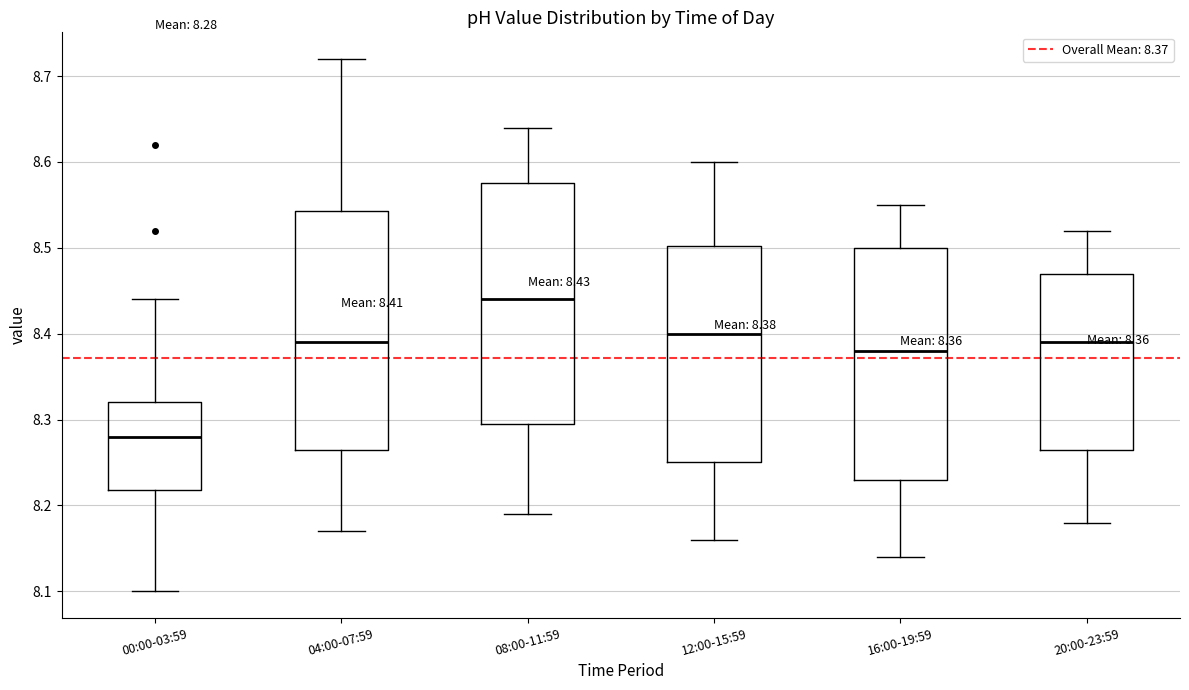

Which box has the lowest median line?

00:00-03:59